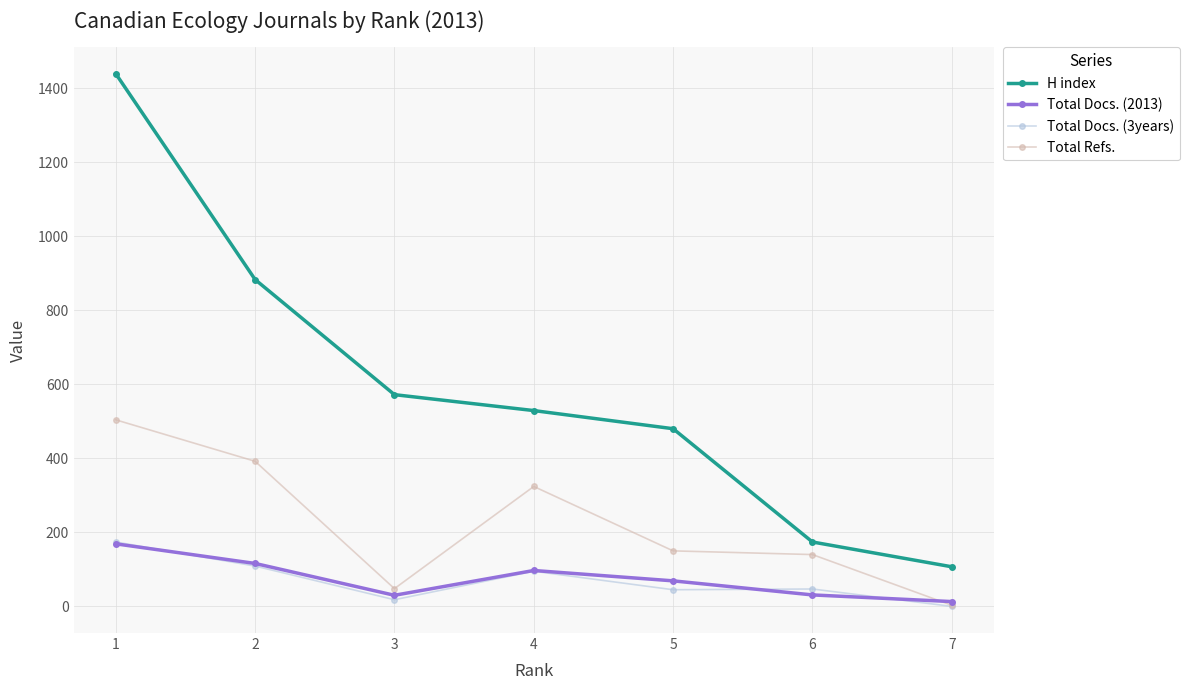

Between which two adjacent categories do Total Docs. (2013) and Total Refs. first intersect?

7 and 6